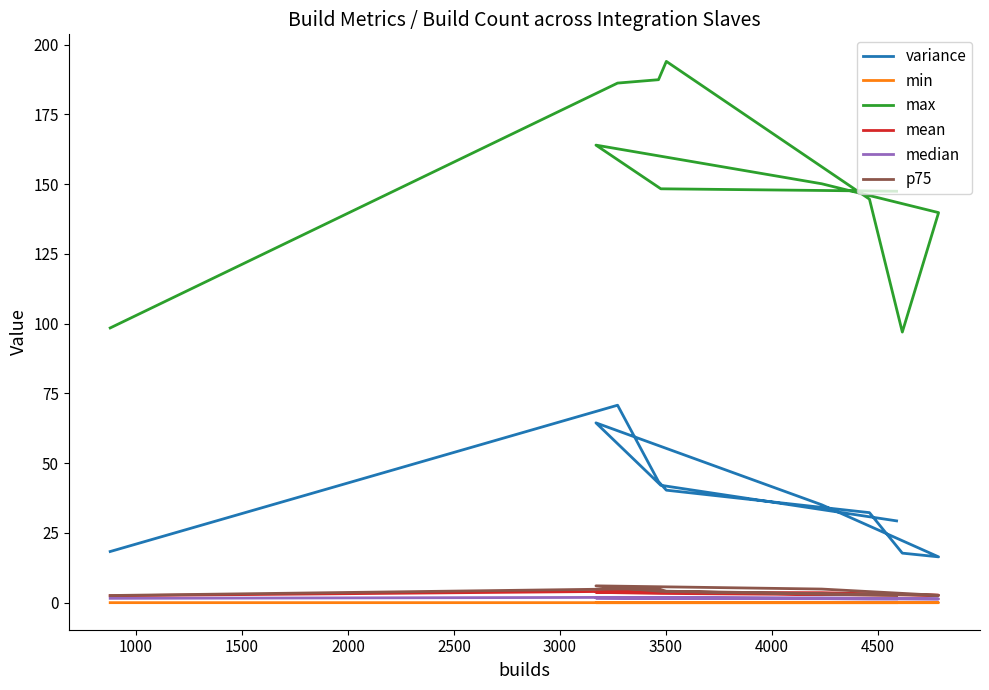

True or false: median and min cross at least once.

False